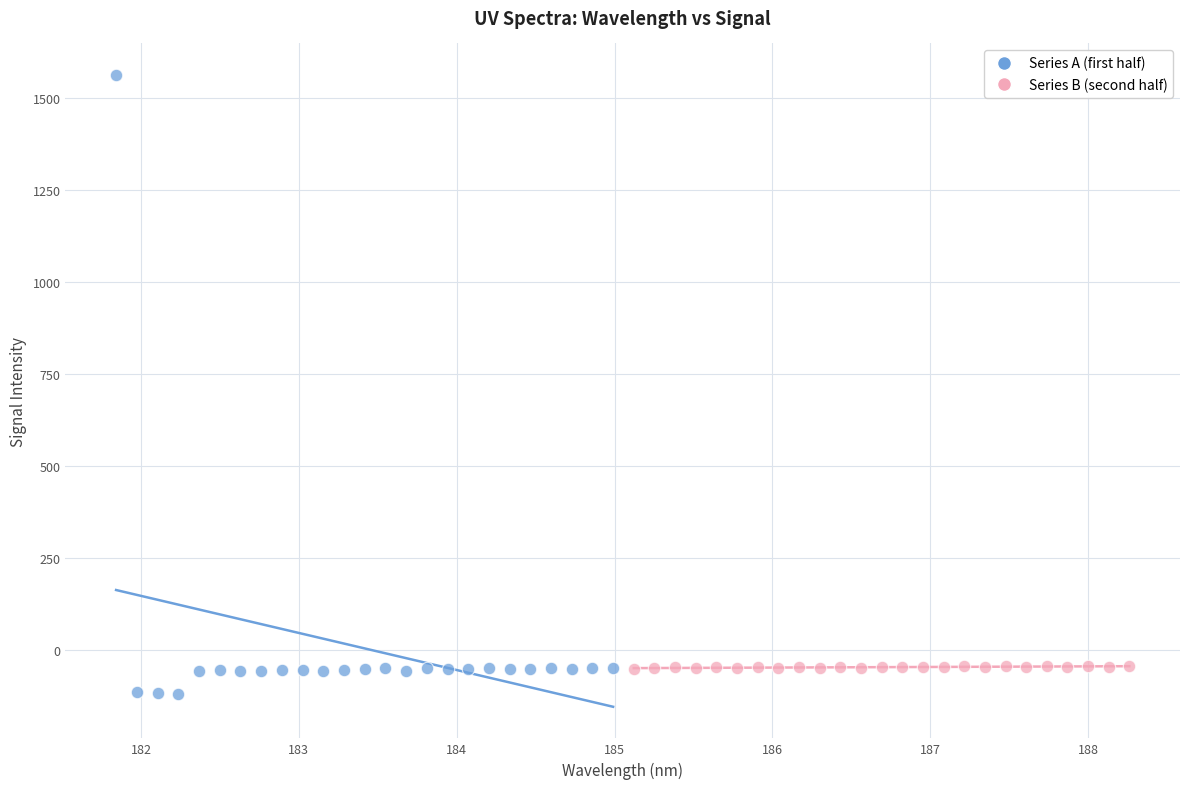

Which series contains the highest Y value?

Series A (first half)